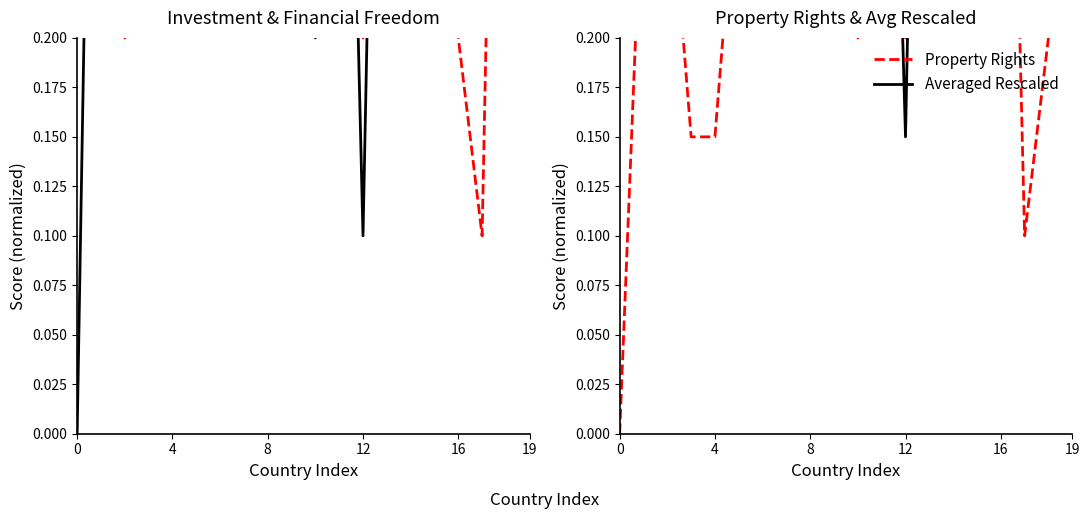

What is the difference between the highest and lowest values at 19?

0.5